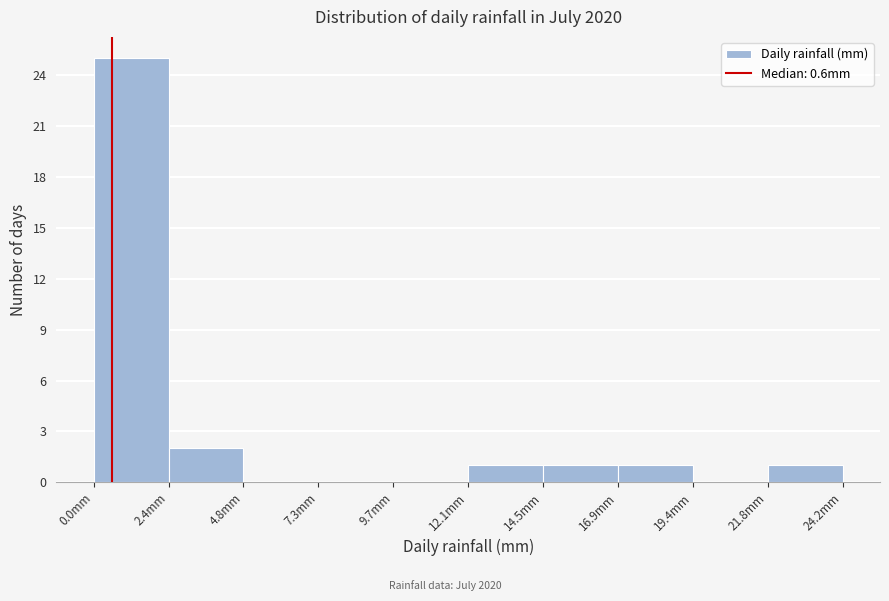

Reading left to right, transcribe this chart: for each bar, give the range it covers on the x-axis and its height. Neither the bar edges nor the heights are printed on the chart, so give them approximately, as read against the axes.

0.0 to 2.5: 25
2.5 to 5.0: 2
5.0 to 7.5: 0
7.5 to 9.5: 0
9.5 to 12.0: 0
12.0 to 14.5: 1
14.5 to 17.0: 1
17.0 to 19.5: 1
19.5 to 22.0: 0
22.0 to 24.0: 1